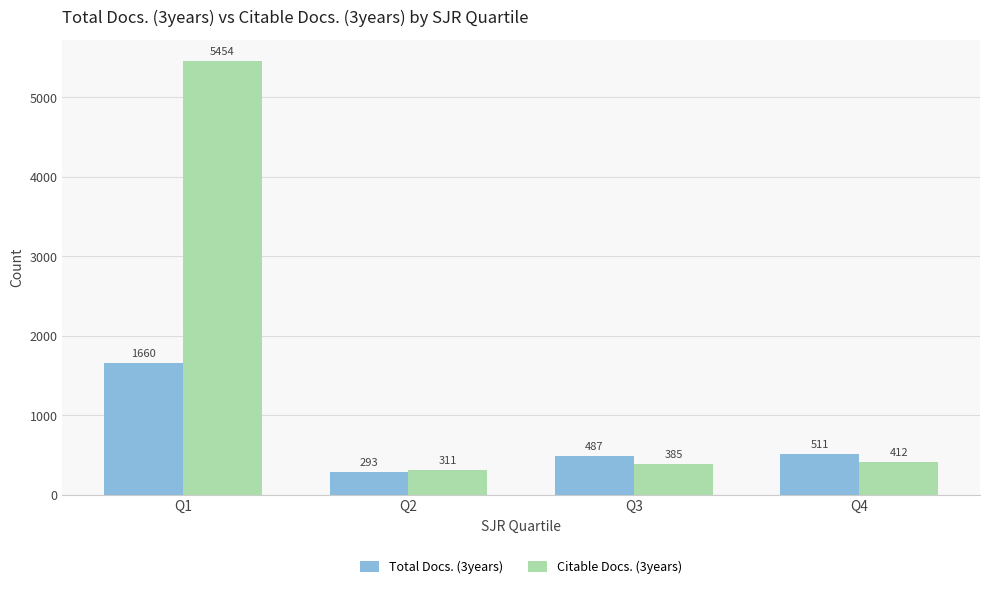

Reading left to right, extract all data points from this chart.

Total Docs. (3years): Q1=1660	Q2=293	Q3=487	Q4=511
Citable Docs. (3years): Q1=5454	Q2=311	Q3=385	Q4=412